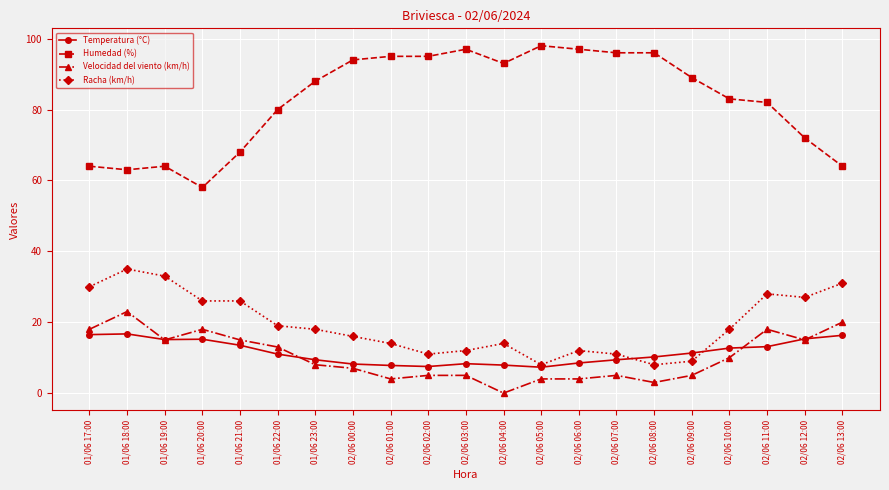

List the series in order of their peak value, lowest first.

Temperatura (°C), Velocidad del viento (km/h), Racha (km/h), Humedad (%)